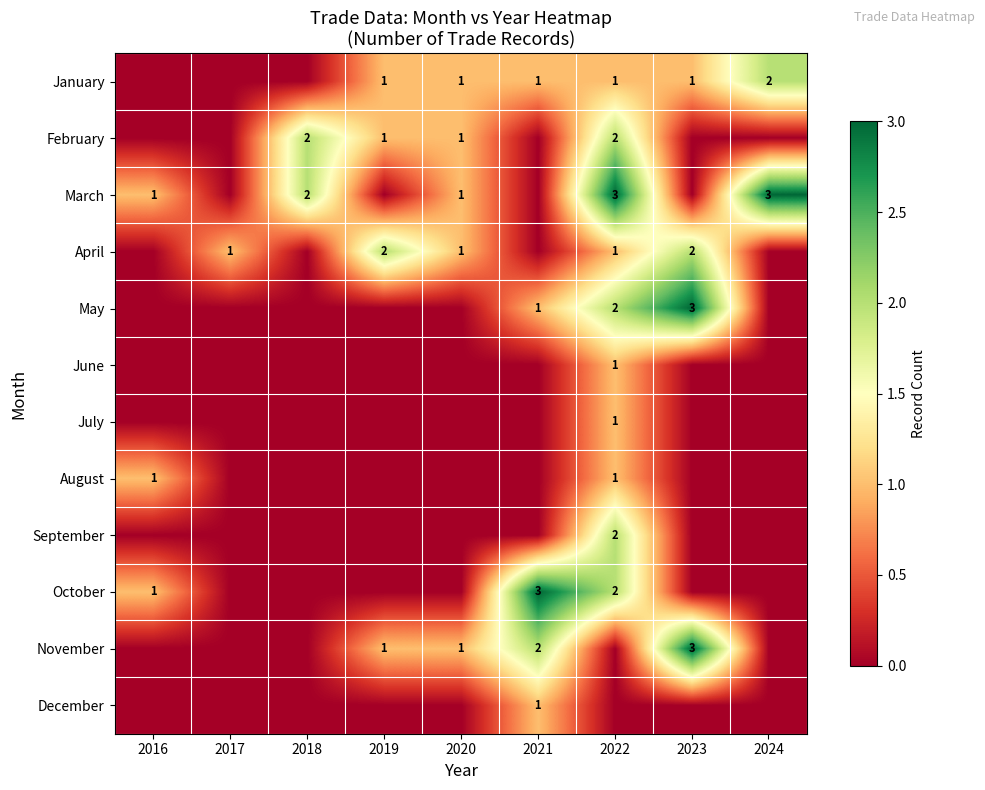

The value of November at 2023 is 3. True or false?

True